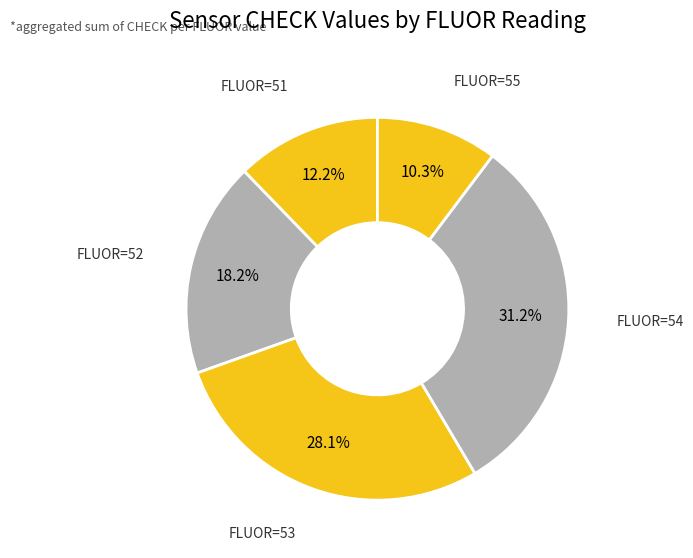

To the nearest percent, what is the difference between the largest and smallest slice percentages?

21%